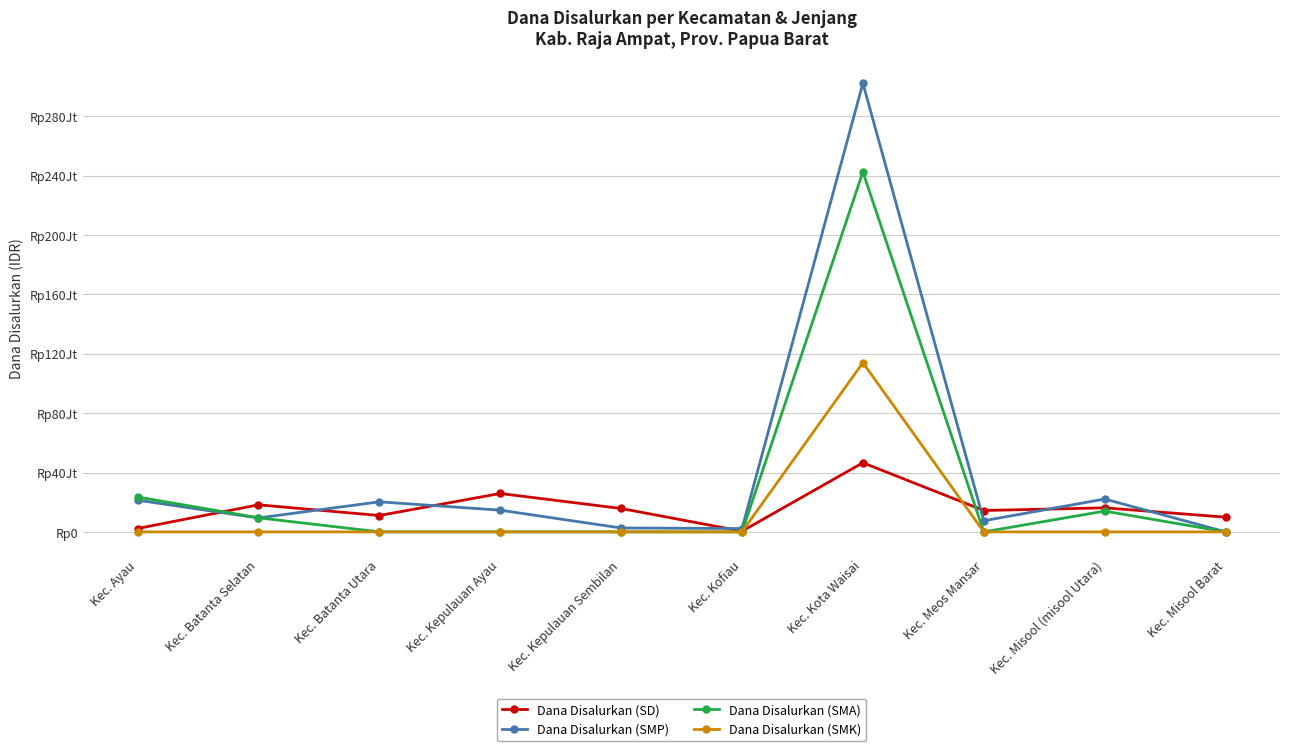

After their last crossing, which series has the higher values: Dana Disalurkan (SMK) or Dana Disalurkan (SD)?

Dana Disalurkan (SD)